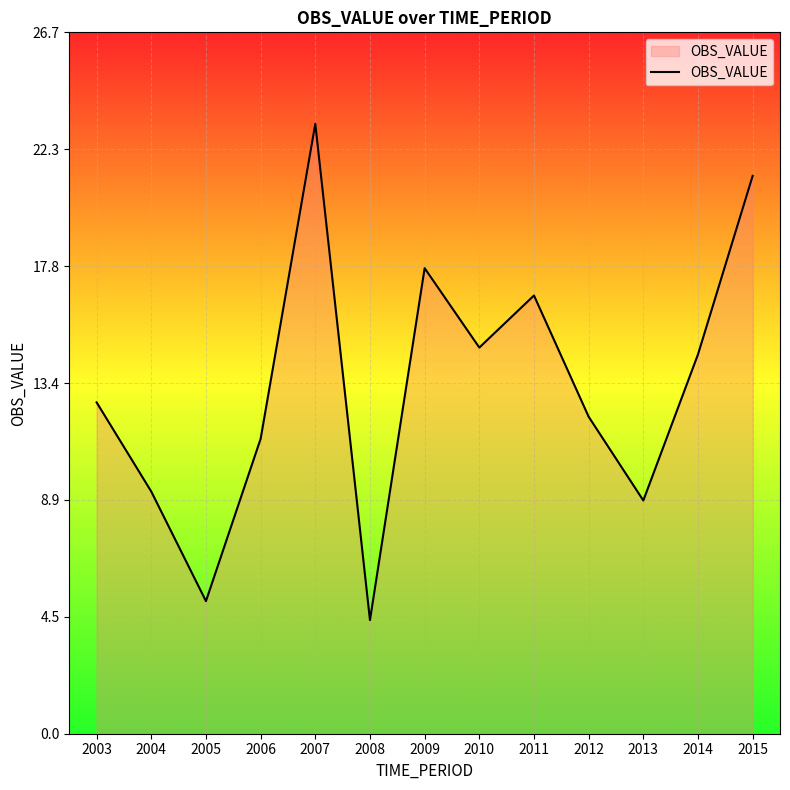

Rank the categories by value from lowest to highest.

2008, 2005, 2013, 2004, 2006, 2012, 2003, 2014, 2010, 2011, 2009, 2015, 2007